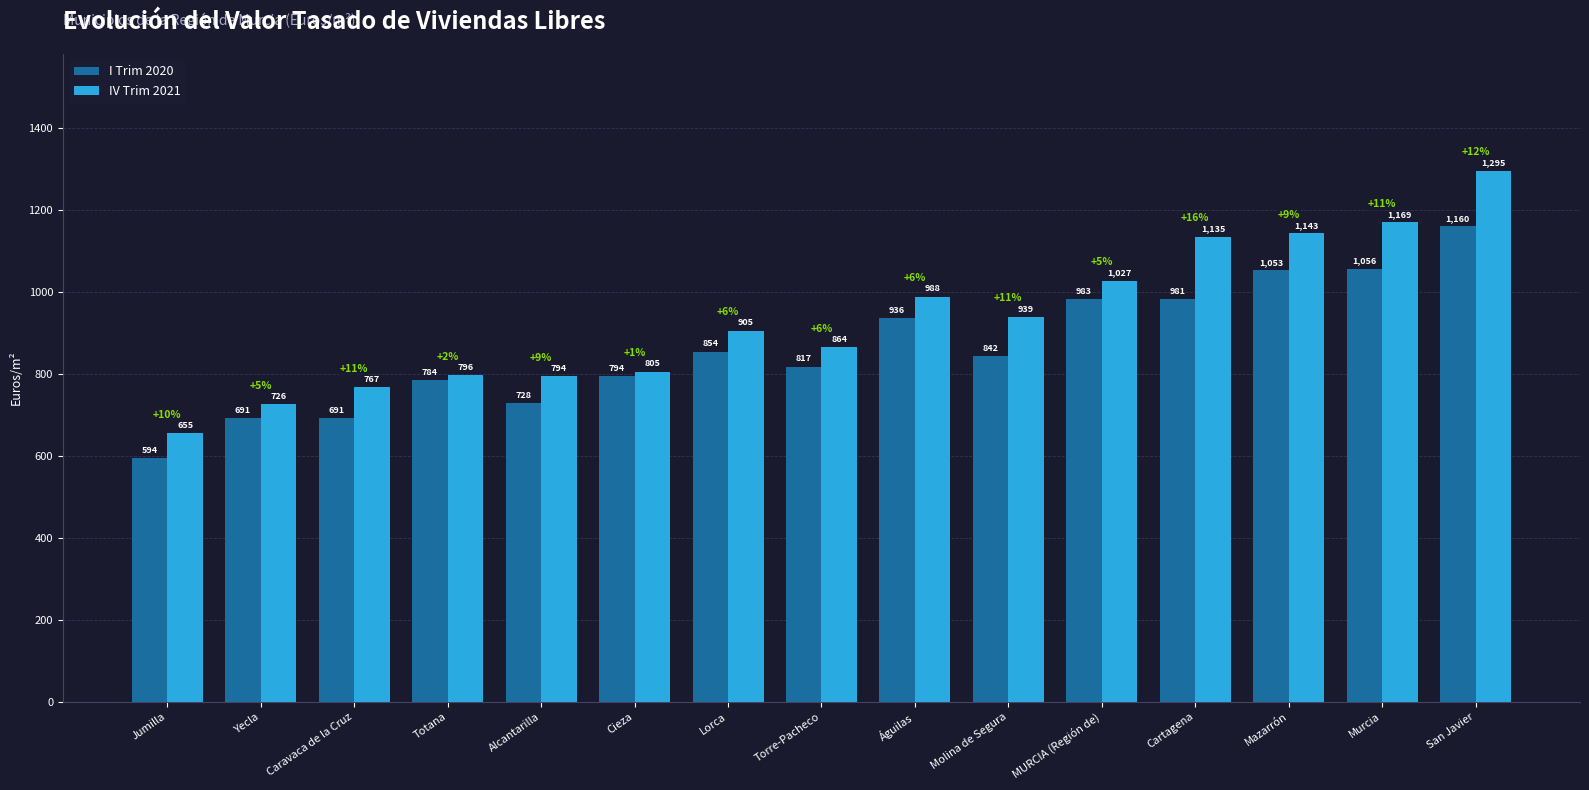

How many data points in I Trim 2020 are above 842?

8